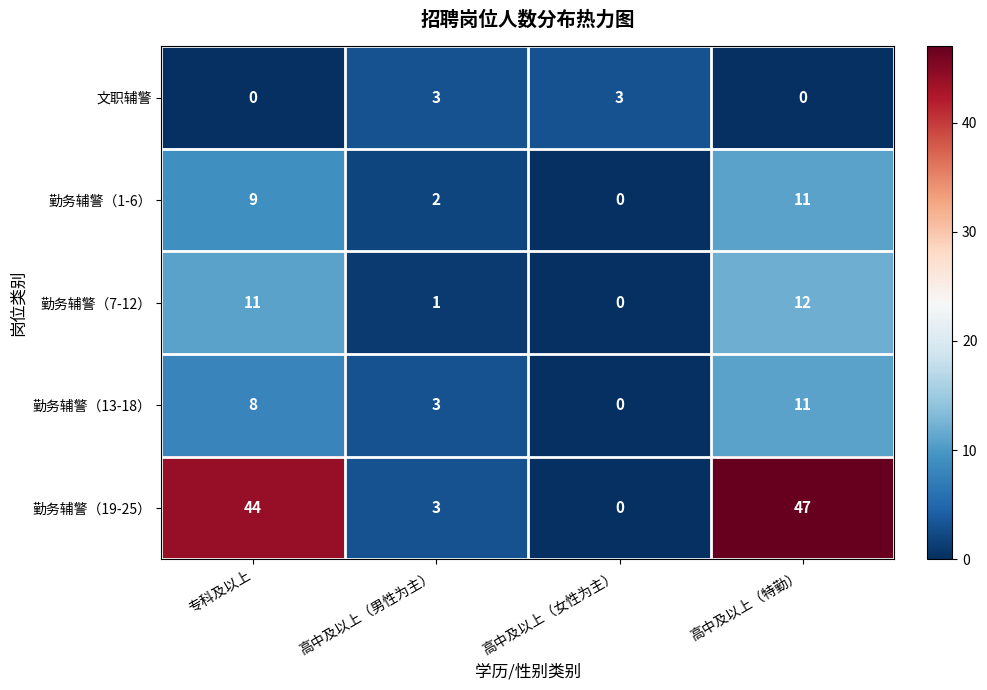

True or false: 勤务辅警（19-25） has a value of 44 at 专科及以上.

True